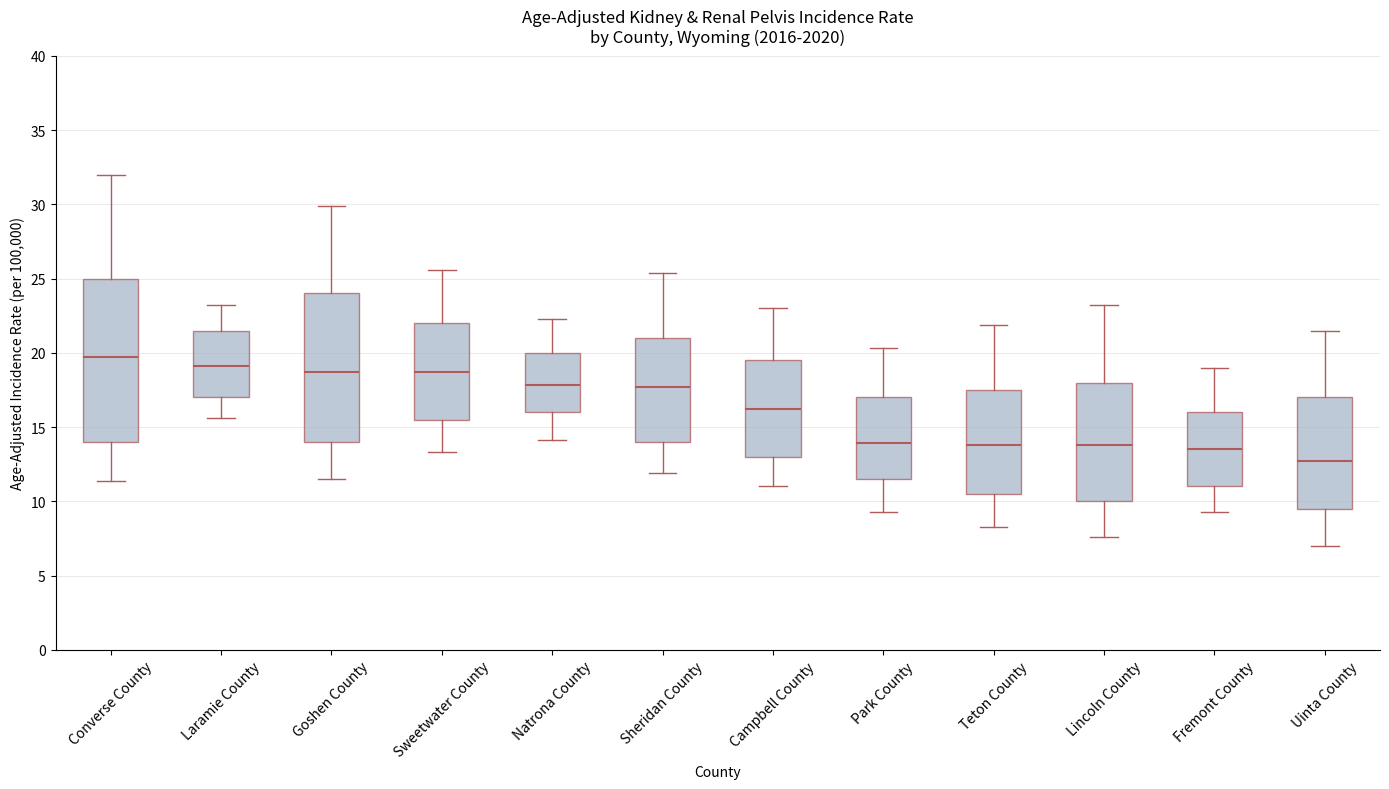

Reading left to right, transcribe this box plot: for each box, give where its median line is, the range the box spans, and where its two whiskers end, as read against the y-axis. The values are not printed on the chart, so give them approximately, as read against the axis.

Converse County: median 19.5, box 14.0 to 25.0, whiskers 11.5 to 32.0
Laramie County: median 19.0, box 17.0 to 21.5, whiskers 15.5 to 23.0
Goshen County: median 18.5, box 14.0 to 24.0, whiskers 11.5 to 30.0
Sweetwater County: median 18.5, box 15.5 to 22.0, whiskers 13.5 to 25.5
Natrona County: median 18.0, box 16.0 to 20.0, whiskers 14.0 to 22.5
Sheridan County: median 17.5, box 14.0 to 21.0, whiskers 12.0 to 25.5
Campbell County: median 16.0, box 13.0 to 19.5, whiskers 11.0 to 23.0
Park County: median 14.0, box 11.5 to 17.0, whiskers 9.5 to 20.5
Teton County: median 14.0, box 10.5 to 17.5, whiskers 8.5 to 22.0
Lincoln County: median 14.0, box 10.0 to 18.0, whiskers 7.5 to 23.0
Fremont County: median 13.5, box 11.0 to 16.0, whiskers 9.5 to 19.0
Uinta County: median 12.5, box 9.5 to 17.0, whiskers 7.0 to 21.5